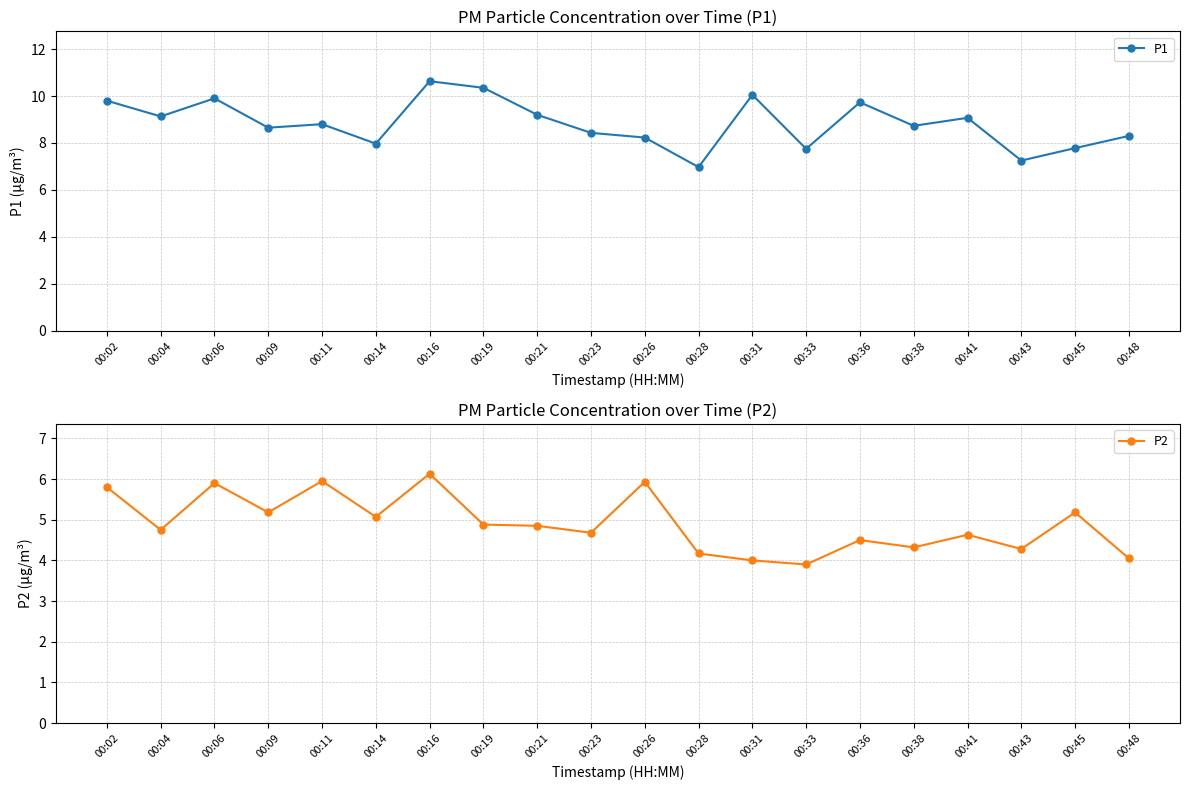

Reading left to right, extract all data points from this chart.

P1: 9.8	9.1	9.9	8.7	8.8	8.0	10.6	10.3	9.2	8.4	8.2	7.0	10.1	7.8	9.7	8.7	9.1	7.2	7.8	8.3
P2: 5.8	4.8	5.9	5.2	6.0	5.1	6.1	4.9	4.8	4.7	5.9	4.2	4.0	3.9	4.5	4.3	4.6	4.3	5.2	4.0